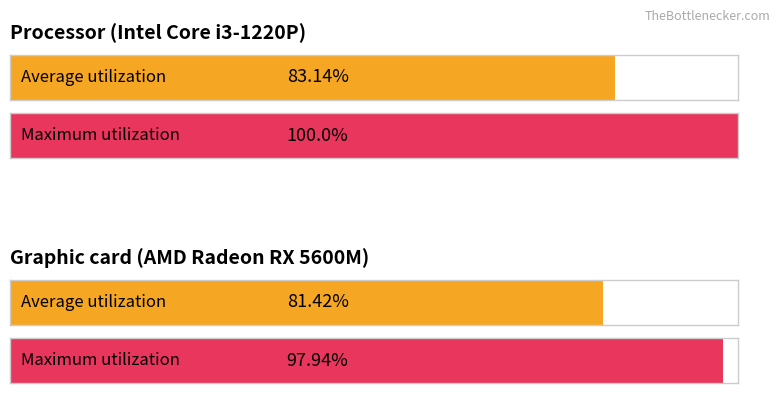

The value of Average utilization at 件 is 27.4. True or false?

False